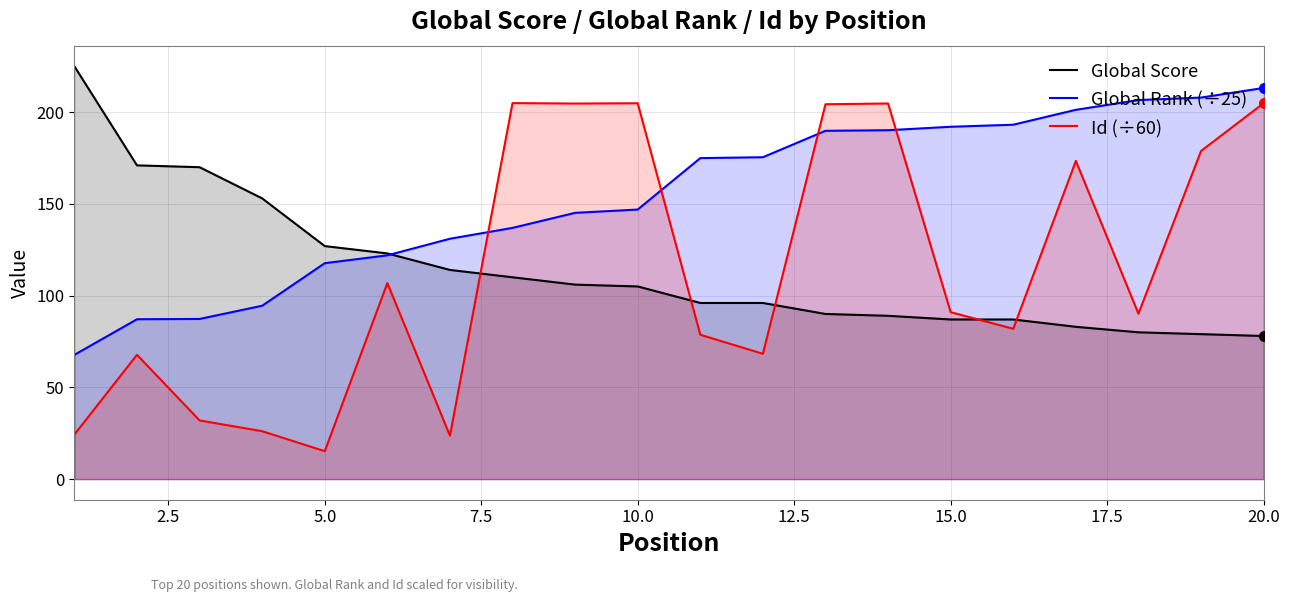

Which label corresponds to the smallest value in the chart?

5.0